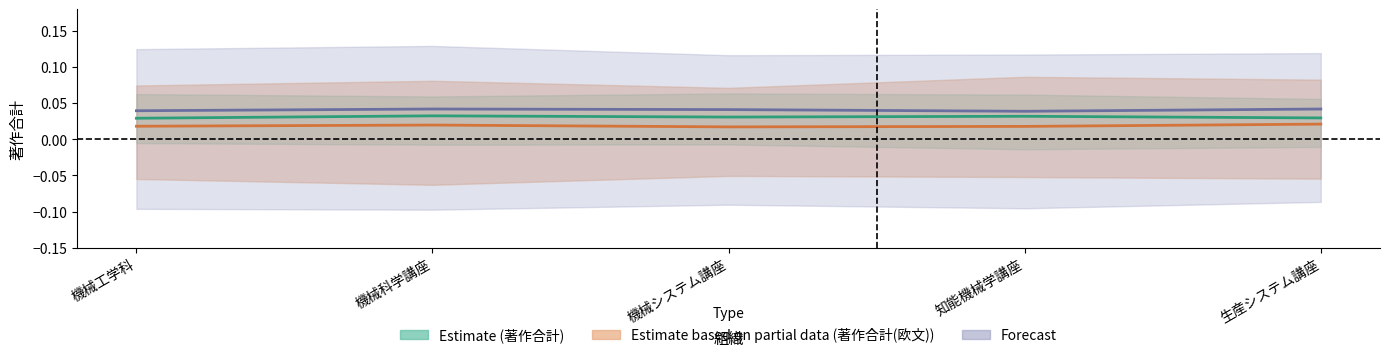

At how many categories does at least one series exceed 0?

5